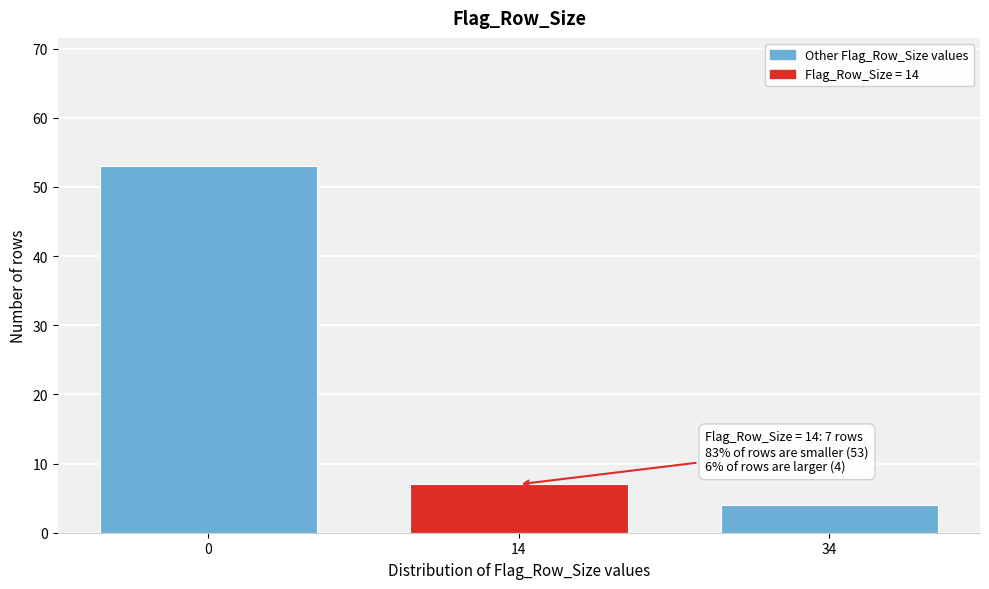

Reading left to right, what are all the values shown in this chart?

0=53	14=7	34=4